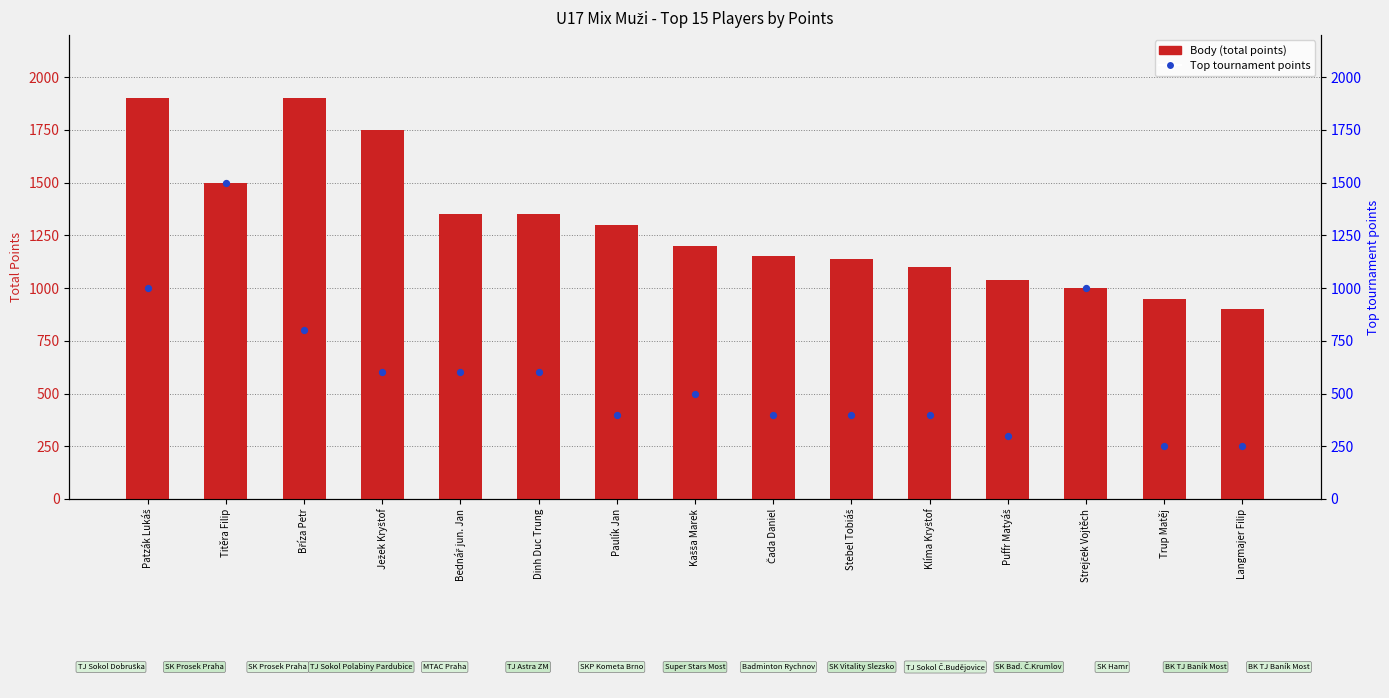

Which series reaches the minimum Y coordinate?

Top tournament points